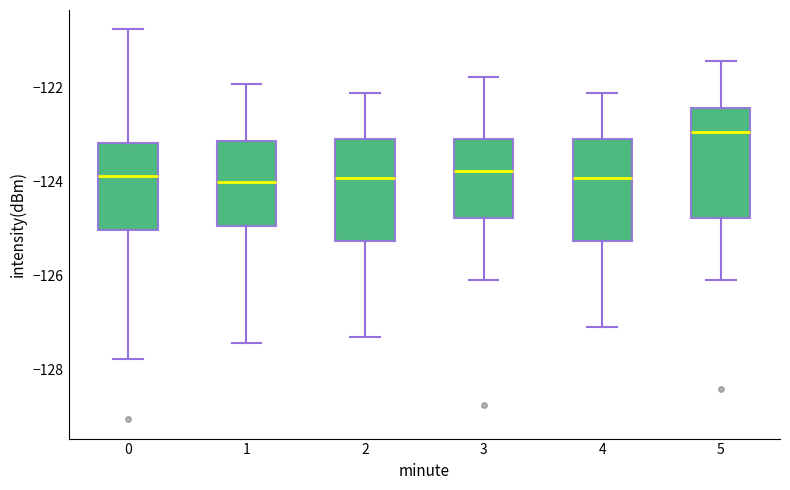

Reading left to right, read every box against the y-axis: the position of its median line, the range the box covers, and the ends of its whiskers. The values are not printed on the chart, so give them approximately, as read against the axis.

0: median -123.8, box -125.0 to -123.2, whiskers -127.8 to -120.8
1: median -124.0, box -125.0 to -123.2, whiskers -127.4 to -122.0
2: median -124.0, box -125.2 to -123.0, whiskers -127.4 to -122.0
3: median -123.8, box -124.8 to -123.0, whiskers -126.0 to -121.8
4: median -124.0, box -125.2 to -123.0, whiskers -127.0 to -122.0
5: median -123.0, box -124.8 to -122.4, whiskers -126.0 to -121.4